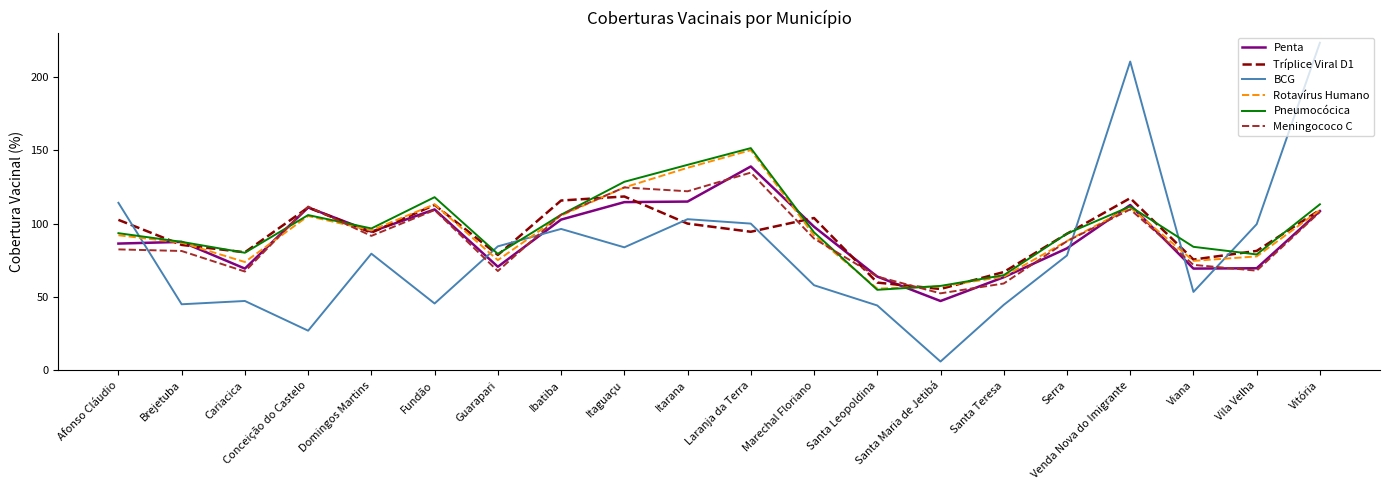

What is the greatest value displayed?

223.2